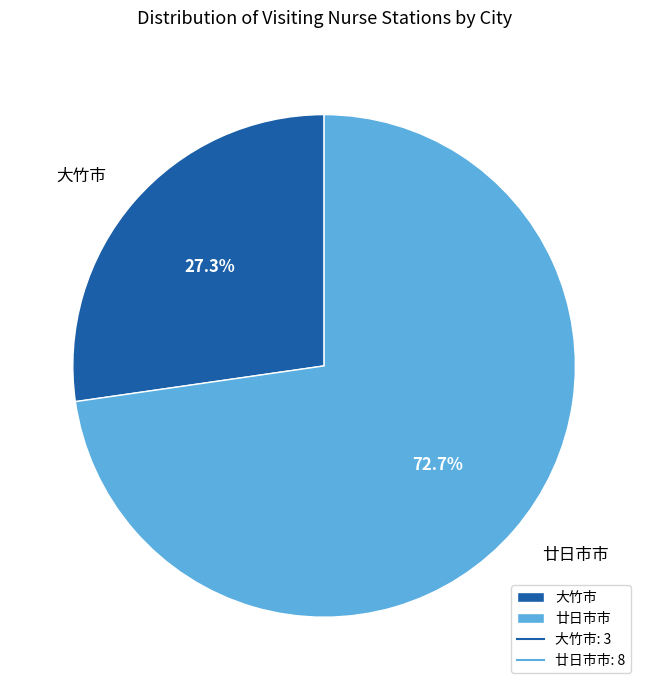

Which slice represents more than half of the pie?

廿日市市